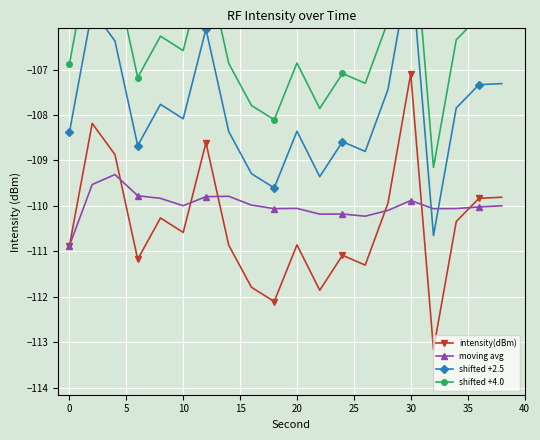

How many values in the intensity(dBm) series are below -110?

13